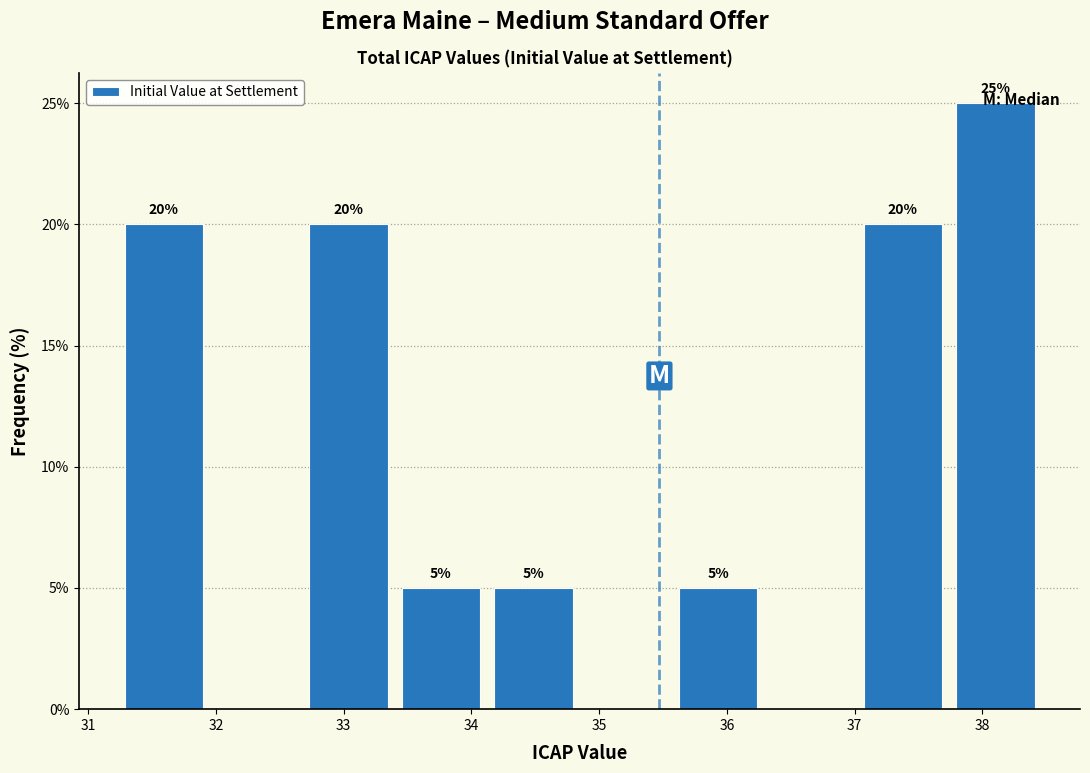

Over which range of the x-axis is the bar tallest?

37.7 to 38.5